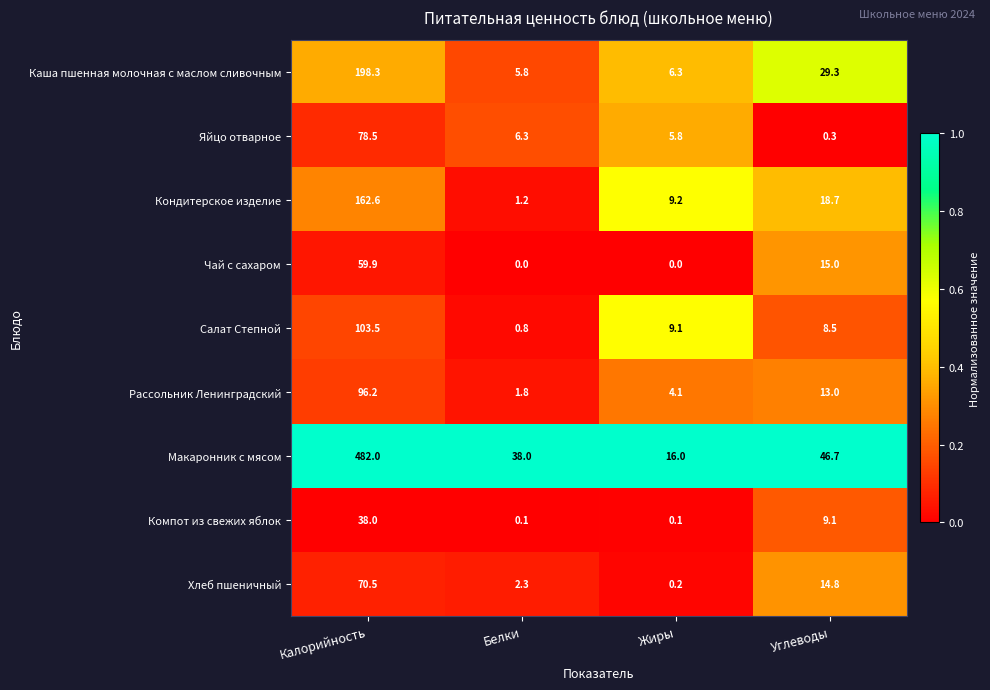

What is the difference between the Каша пшенная молочная с маслом сливочным values at Калорийность and Углеводы?

169.0